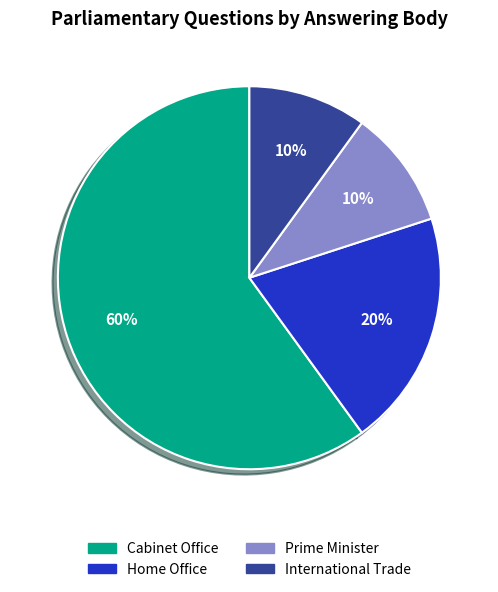

Which category has the biggest portion of the pie?

Cabinet Office